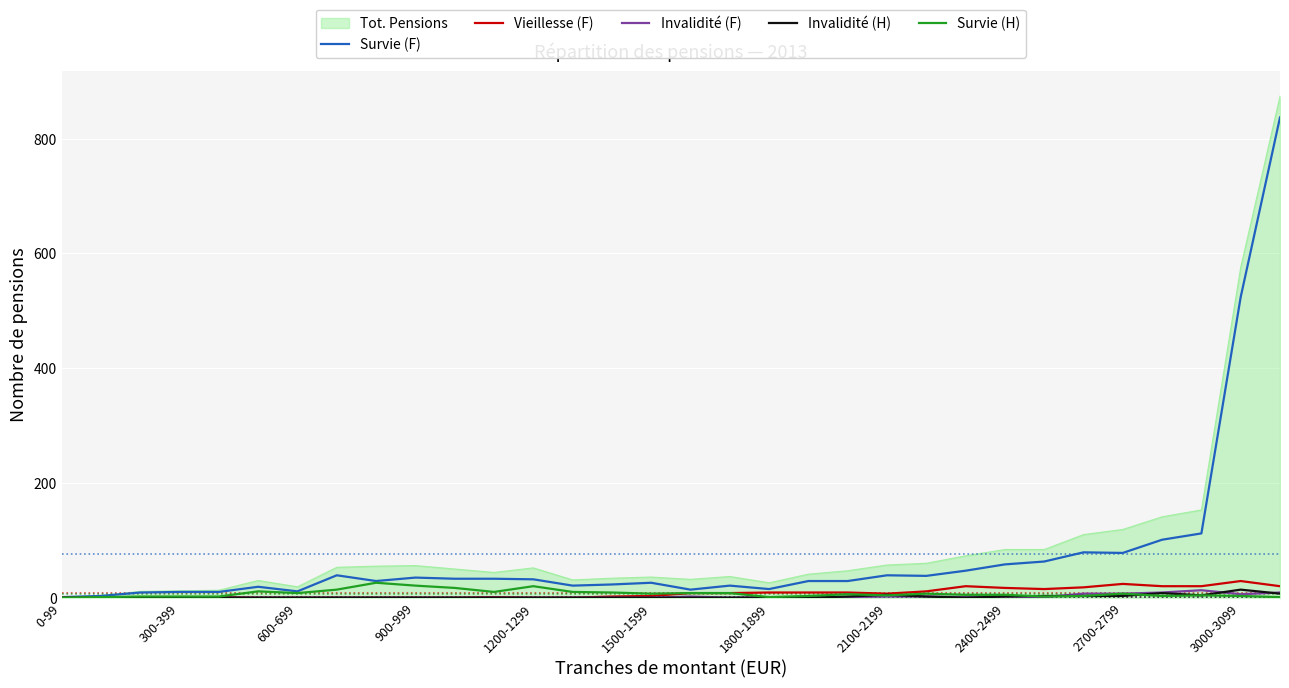

Which series has the largest range (max minus min)?

Tot. Pensions